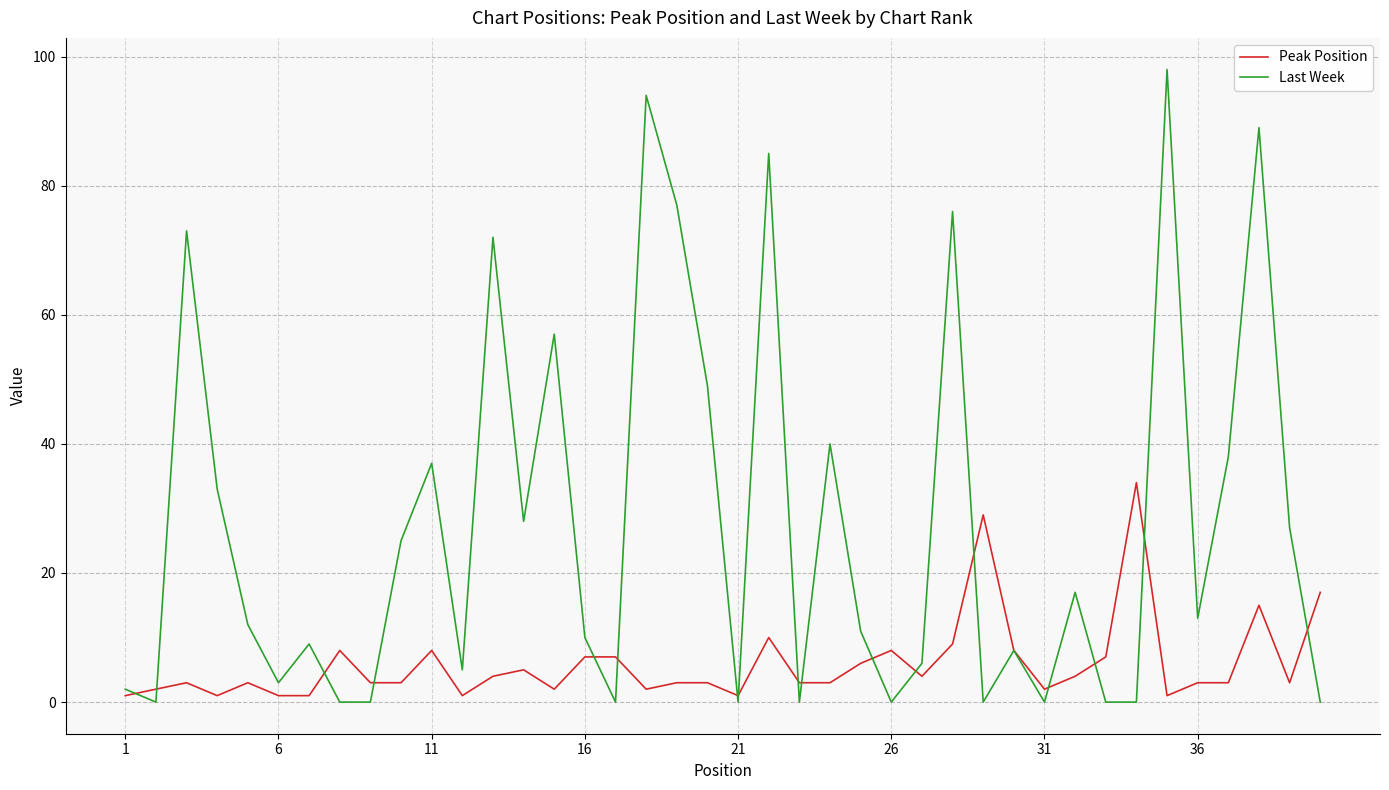

What are all the series names shown in the legend?

Peak Position, Last Week